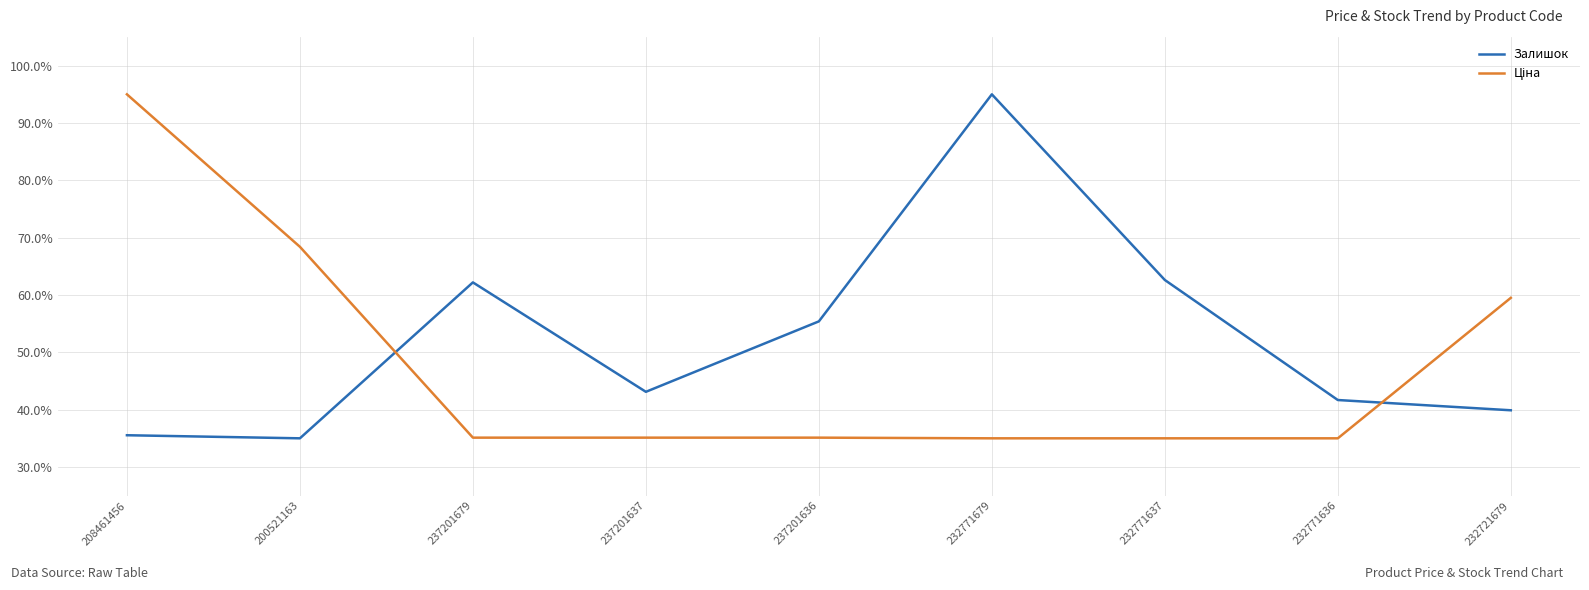

What is the greatest value displayed?

95.0